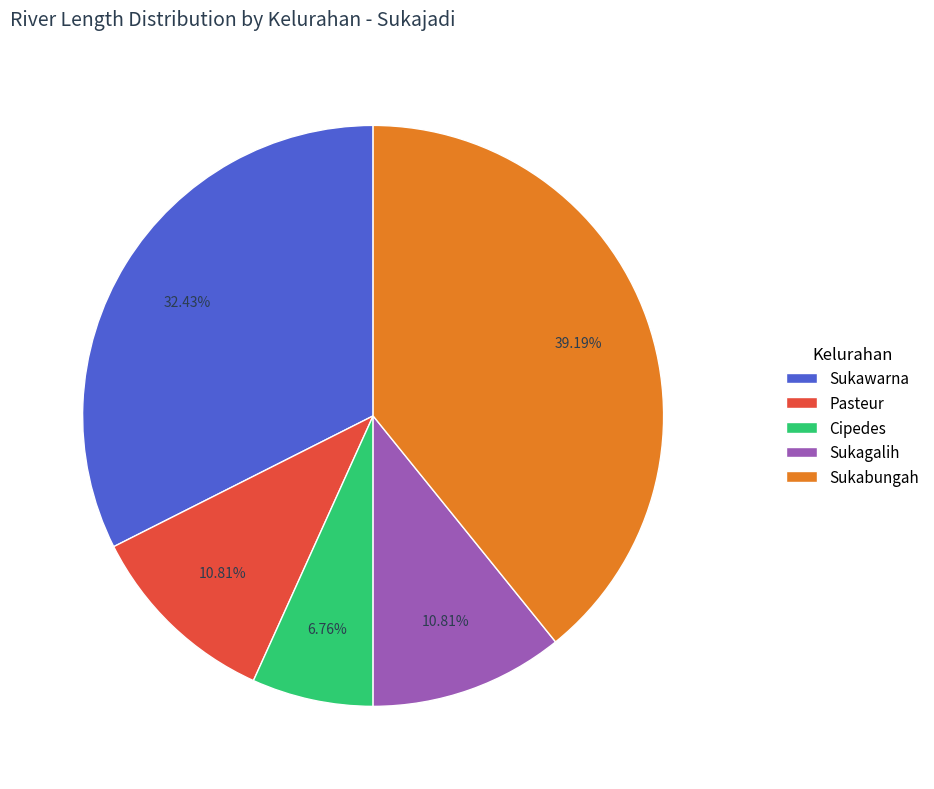

What is the smallest slice in the pie chart?

Cipedes